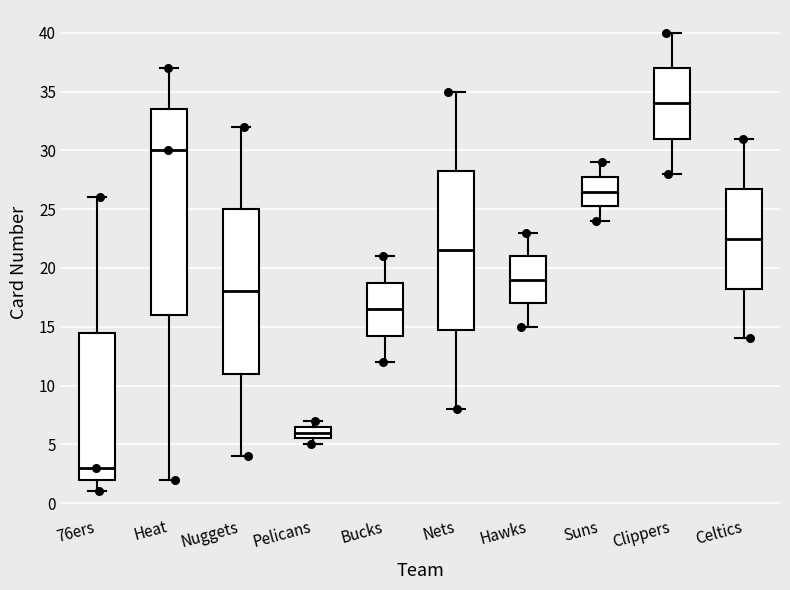

Reading left to right, transcribe this box plot: for each box, give where its median line is, the range the box spans, and where its two whiskers end, as read against the y-axis. The values are not printed on the chart, so give them approximately, as read against the axis.

76ers: median 3.0, box 2.0 to 14.5, whiskers 1.0 to 26.0
Heat: median 30.0, box 16.0 to 33.5, whiskers 2.0 to 37.0
Nuggets: median 18.0, box 11.0 to 25.0, whiskers 4.0 to 32.0
Pelicans: median 6.0, box 5.5 to 6.5, whiskers 5.0 to 7.0
Bucks: median 16.5, box 14.5 to 19.0, whiskers 12.0 to 21.0
Nets: median 21.5, box 15.0 to 28.5, whiskers 8.0 to 35.0
Hawks: median 19.0, box 17.0 to 21.0, whiskers 15.0 to 23.0
Suns: median 26.5, box 25.5 to 28.0, whiskers 24.0 to 29.0
Clippers: median 34.0, box 31.0 to 37.0, whiskers 28.0 to 40.0
Celtics: median 22.5, box 18.5 to 27.0, whiskers 14.0 to 31.0